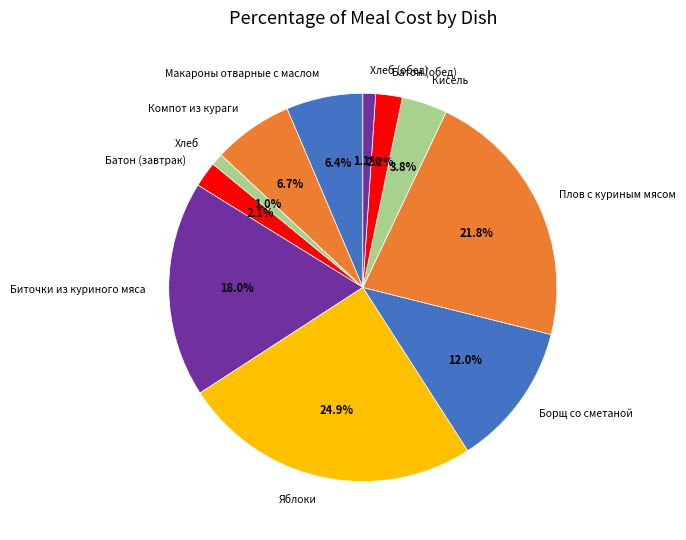

To the nearest percent, what portion does Яблоки represent?

25%